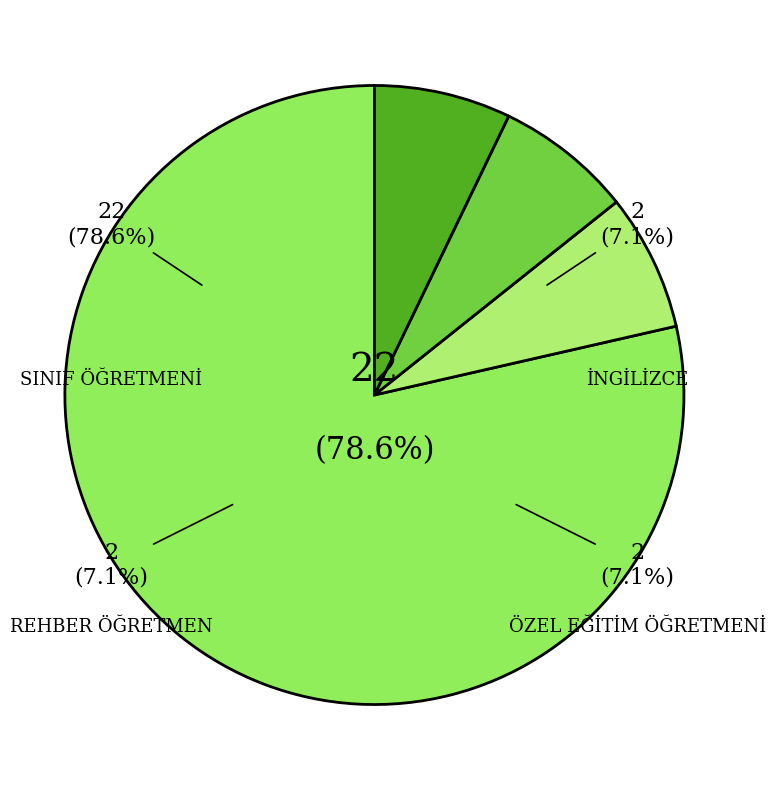

To the nearest percent, what is the combined percentage of İNGİLİZCE and REHBER ÖĞRETMEN?

14%